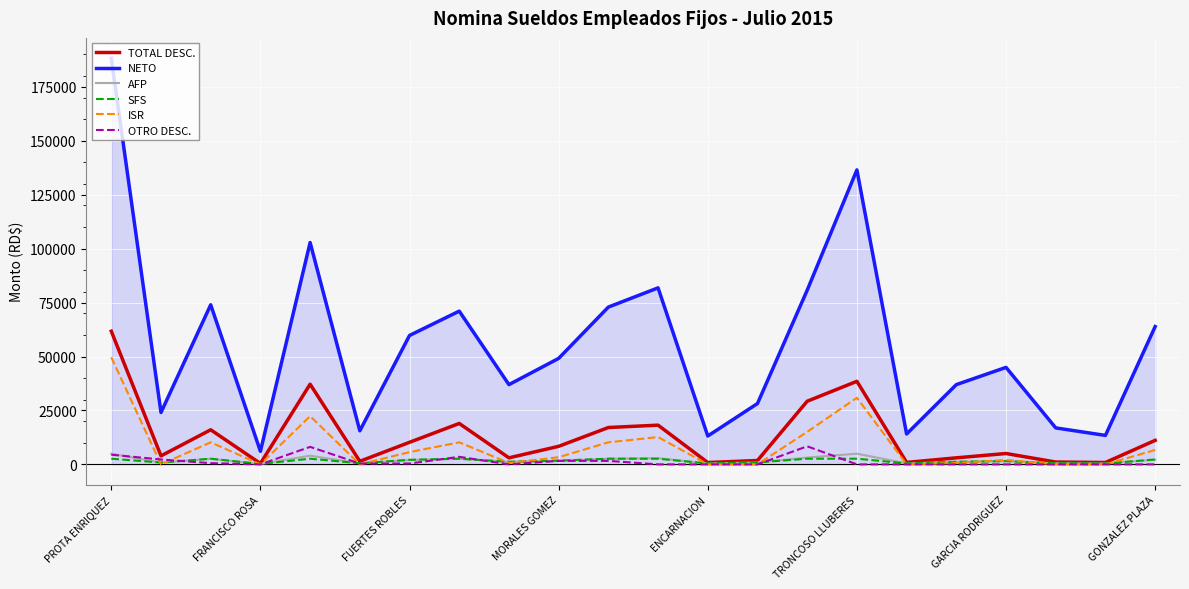

What are all the series names shown in the legend?

TOTAL DESC., NETO, AFP, SFS, ISR, OTRO DESC.